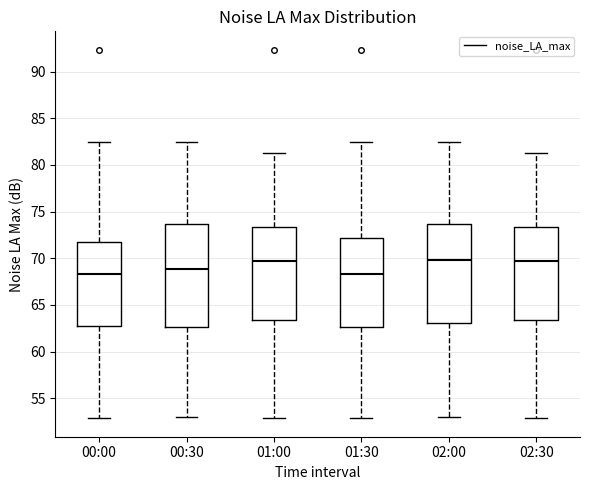

Reading left to right, transcribe this box plot: for each box, give where its median line is, the range the box spans, and where its two whiskers end, as read against the y-axis. The values are not printed on the chart, so give them approximately, as read against the axis.

00:00: median 68.5, box 63.0 to 72.0, whiskers 53.0 to 82.5
00:30: median 69.0, box 62.5 to 73.5, whiskers 53.0 to 82.5
01:00: median 69.5, box 63.5 to 73.5, whiskers 53.0 to 81.5
01:30: median 68.5, box 62.5 to 72.0, whiskers 53.0 to 82.5
02:00: median 70.0, box 63.0 to 73.5, whiskers 53.0 to 82.5
02:30: median 69.5, box 63.5 to 73.5, whiskers 53.0 to 81.5